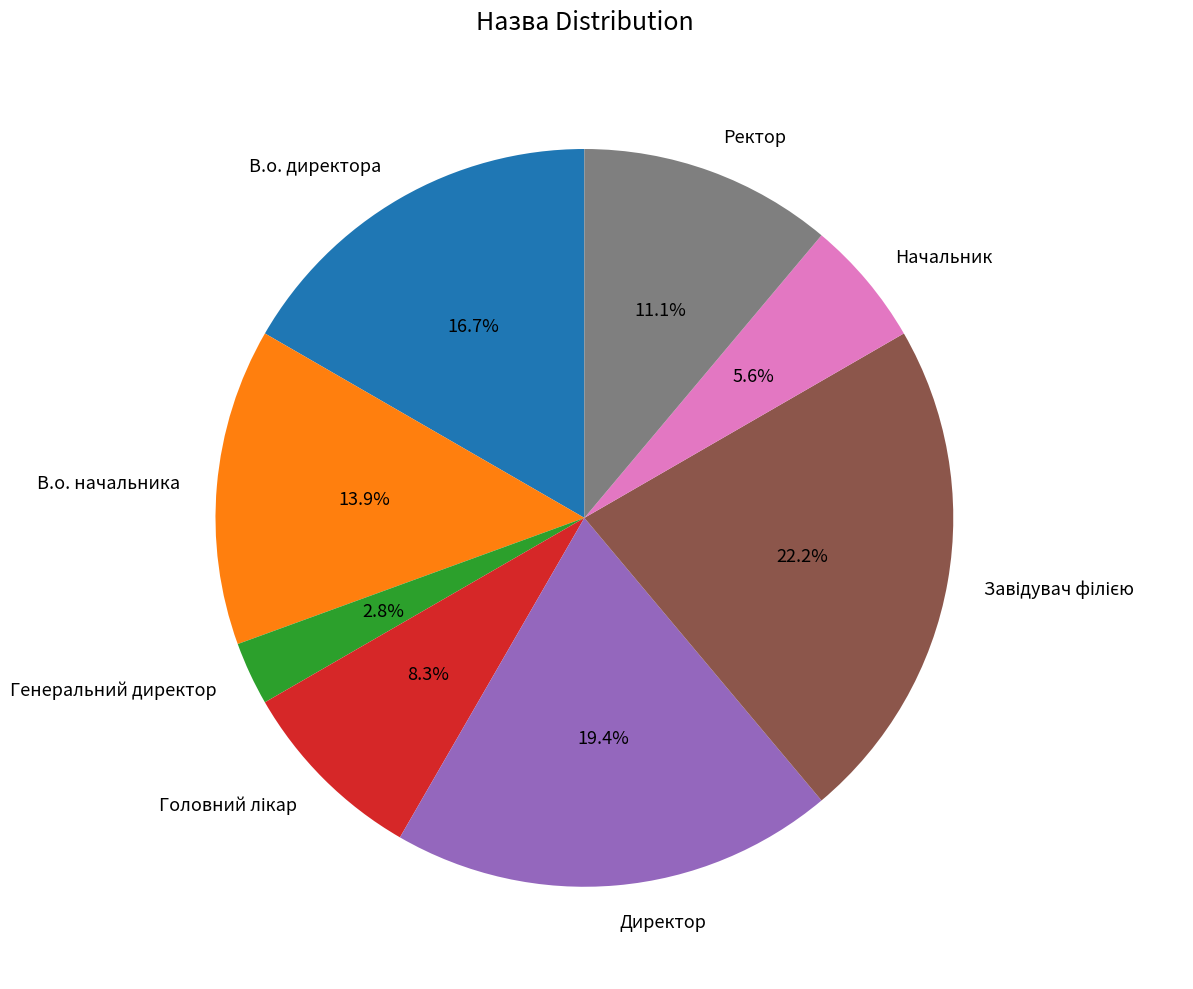

What is the smallest slice in the pie chart?

Генеральний директор